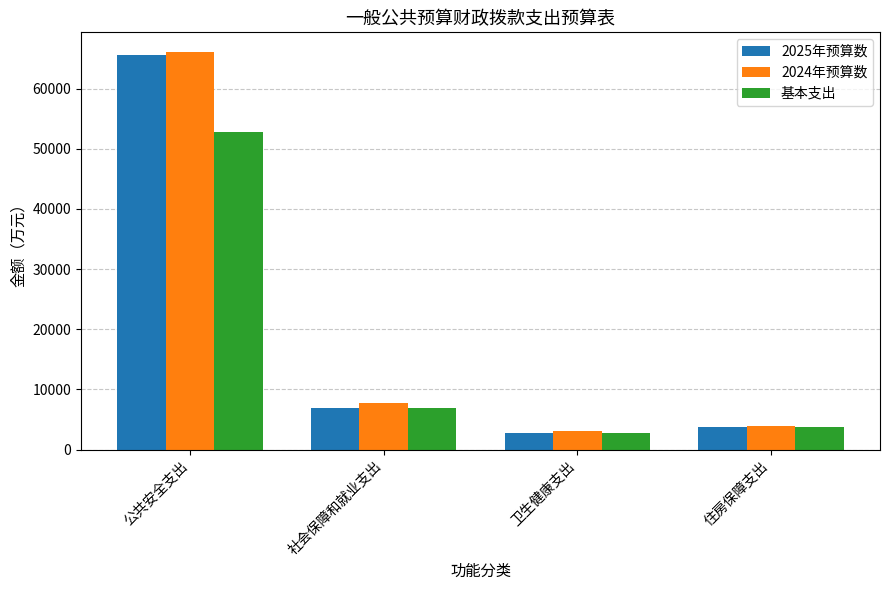

Is the value of 2025年预算数 at 卫生健康支出 greater than the value of 基本支出 at 公共安全支出?

No